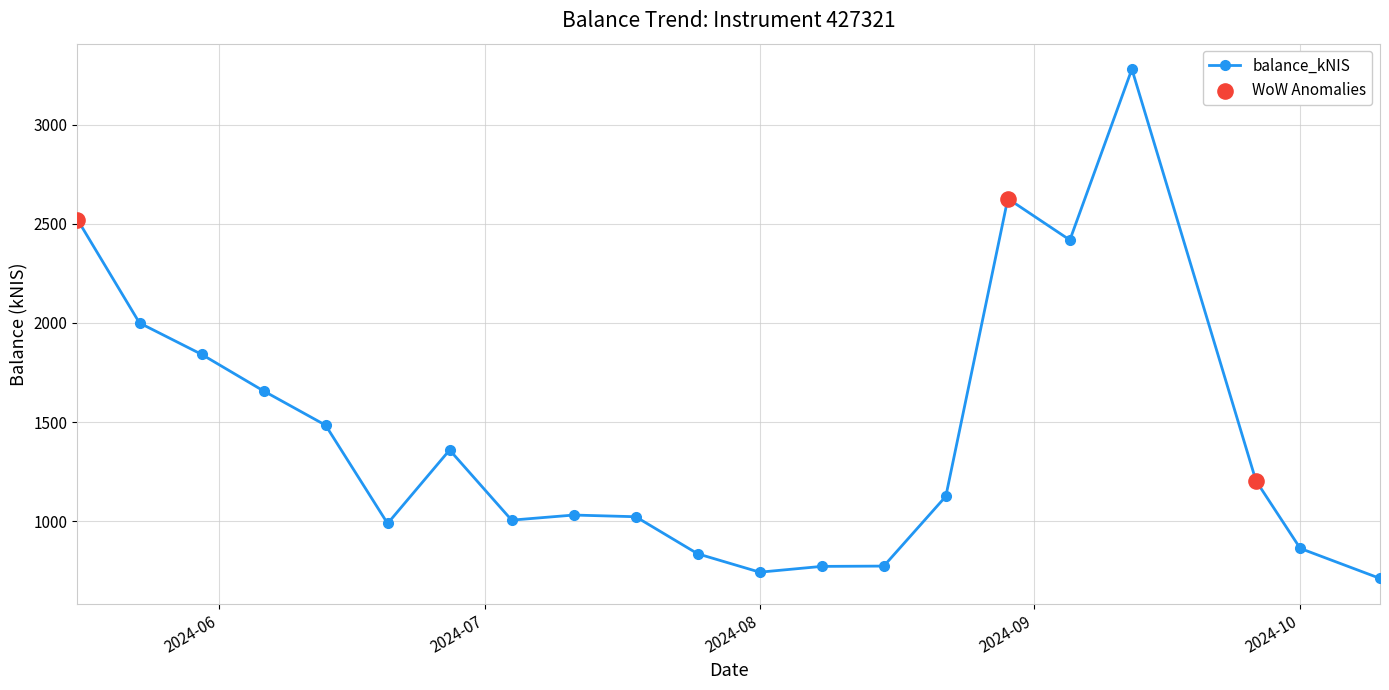

What is the average value?

1440.8